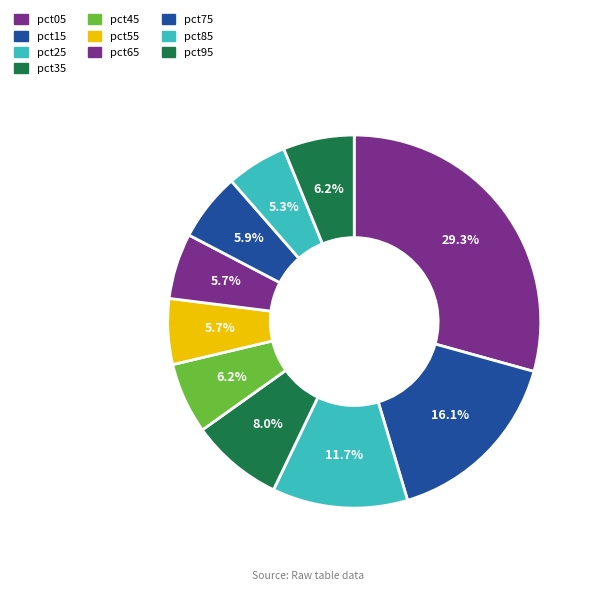

Count the number of slices in the pie.

10